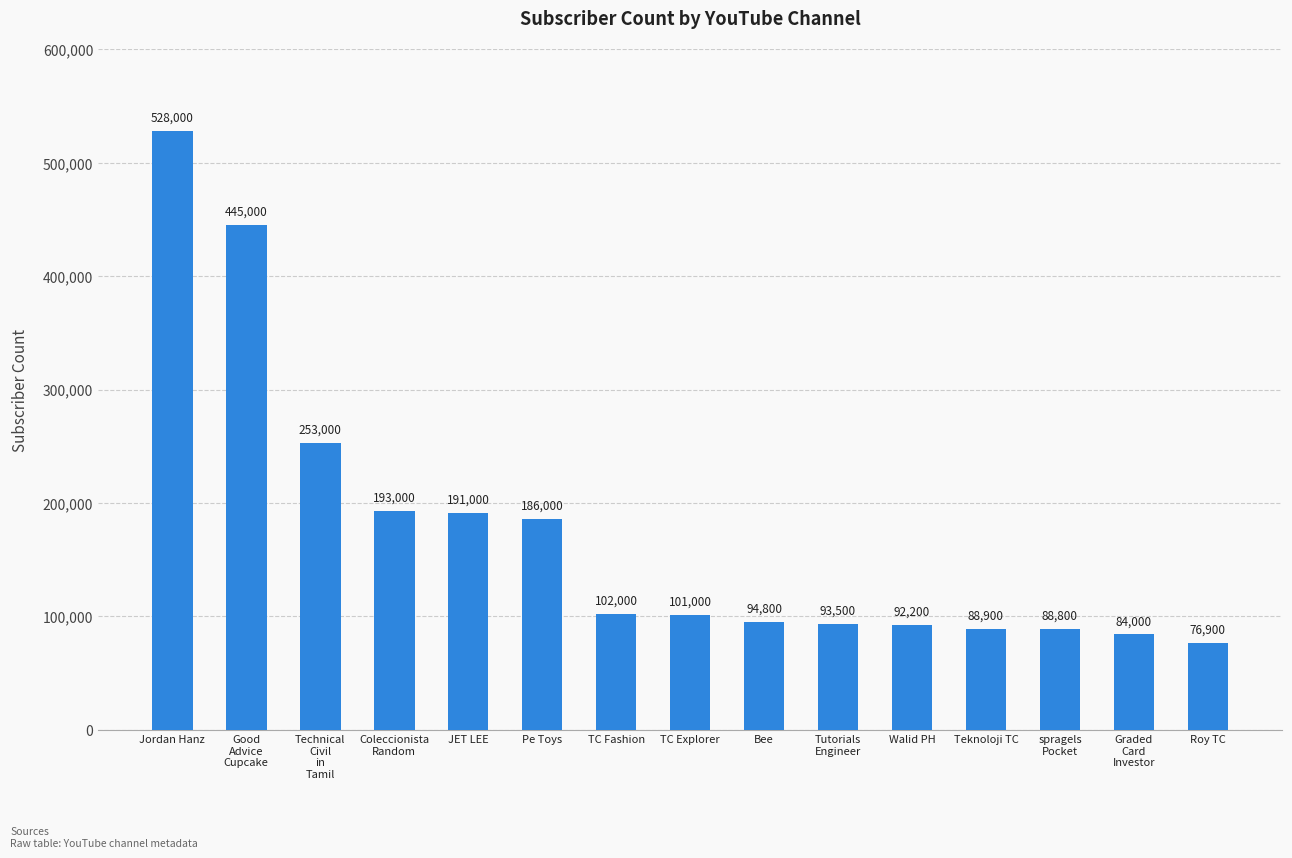

Count the number of categories in the chart.

15